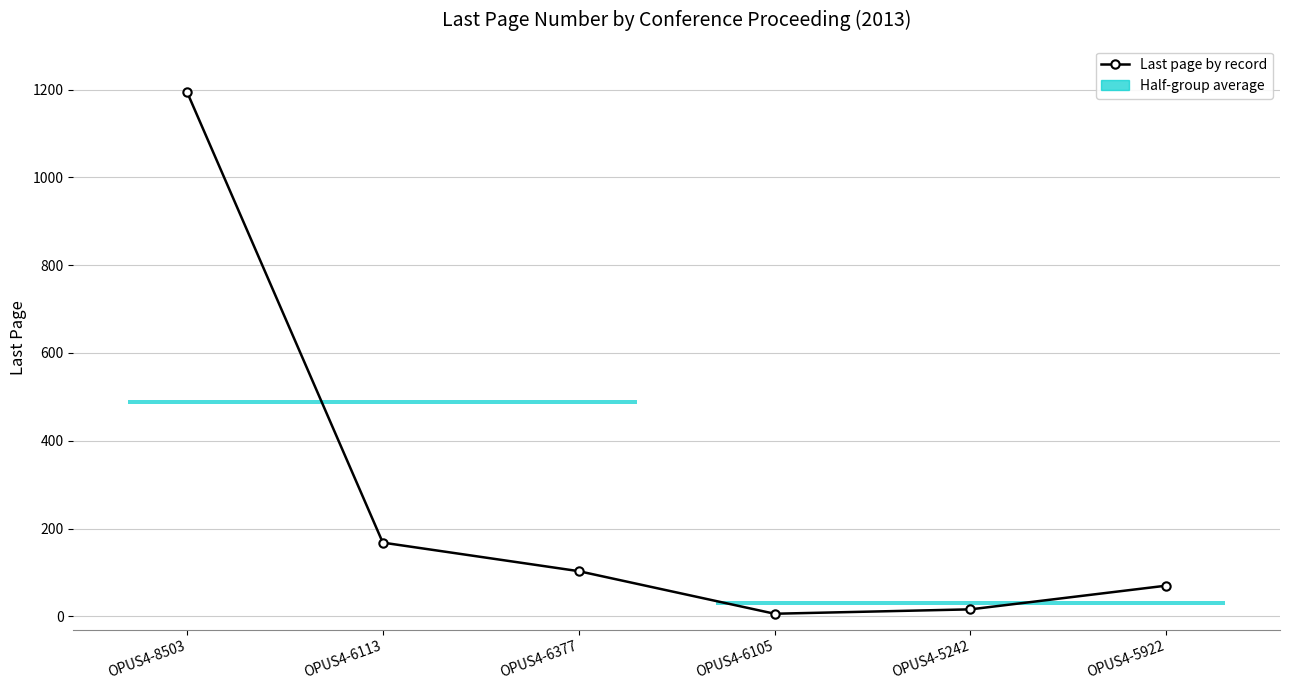

What is the difference between the values at OPUS4-6113 and OPUS4-5922?

98